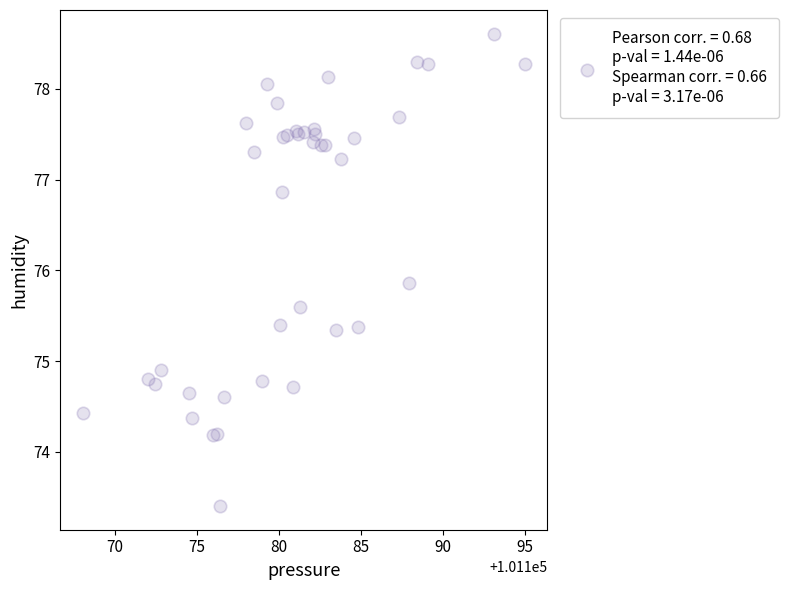

What Y value in the scatter plot is closest to 76?

75.9